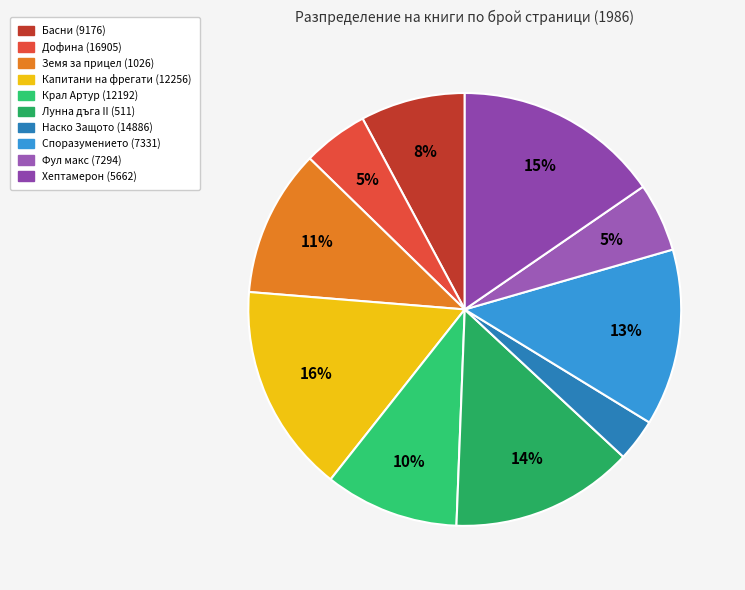

True or false: Лунна дъга II (511) accounts for 1% of the total.

False